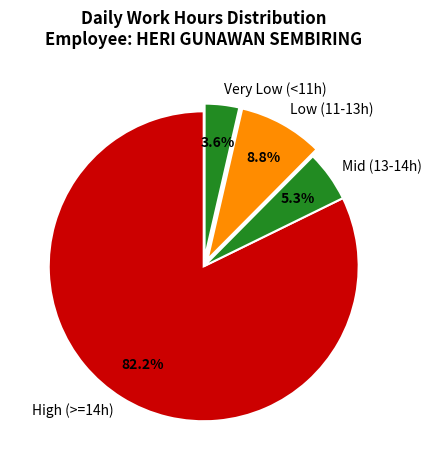

Which category has the smallest portion of the pie?

Very Low (<11h)